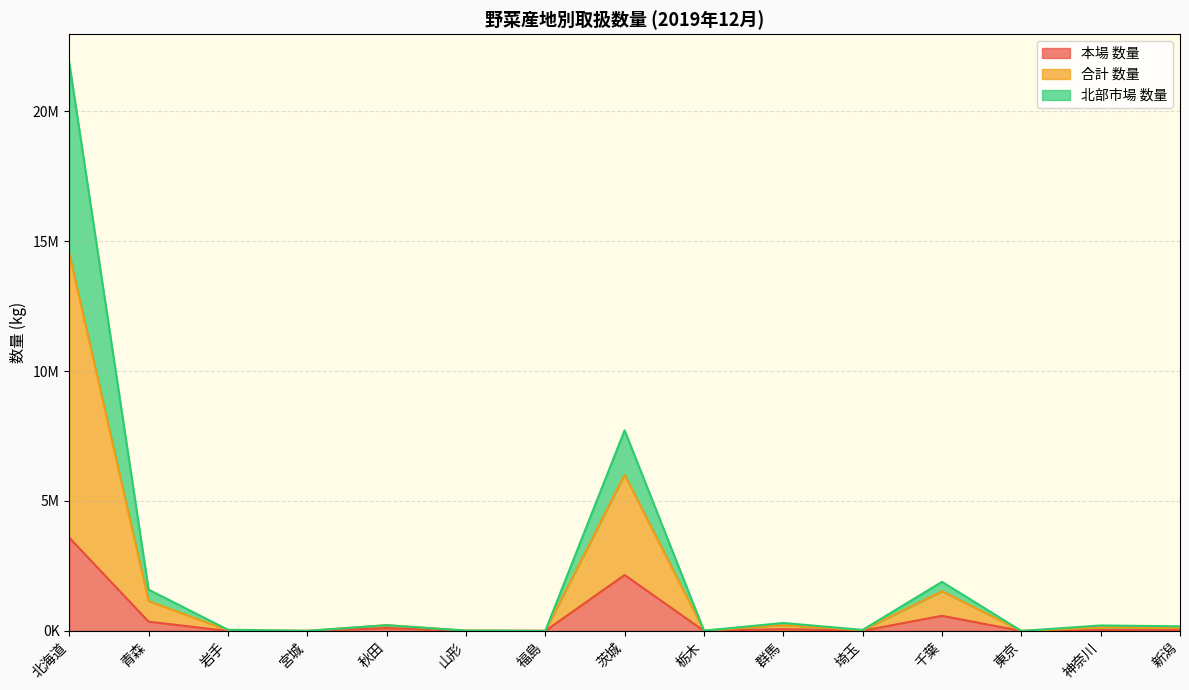

True or false: 合計 数量 and 北部市場 数量 intersect in this chart.

False